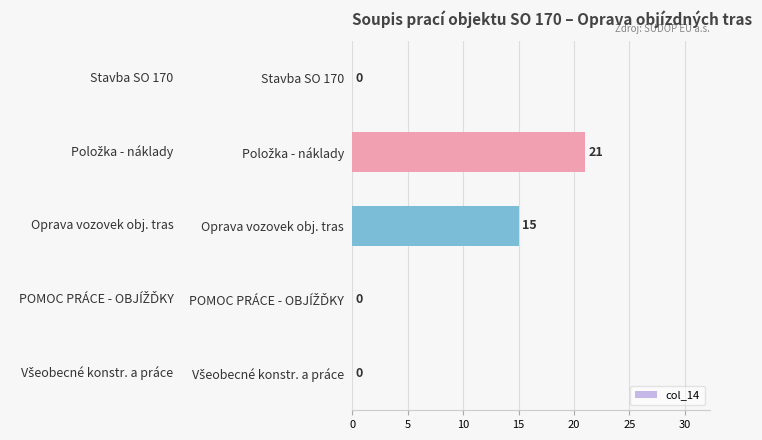

Count the values in the range 0 to 15.

4